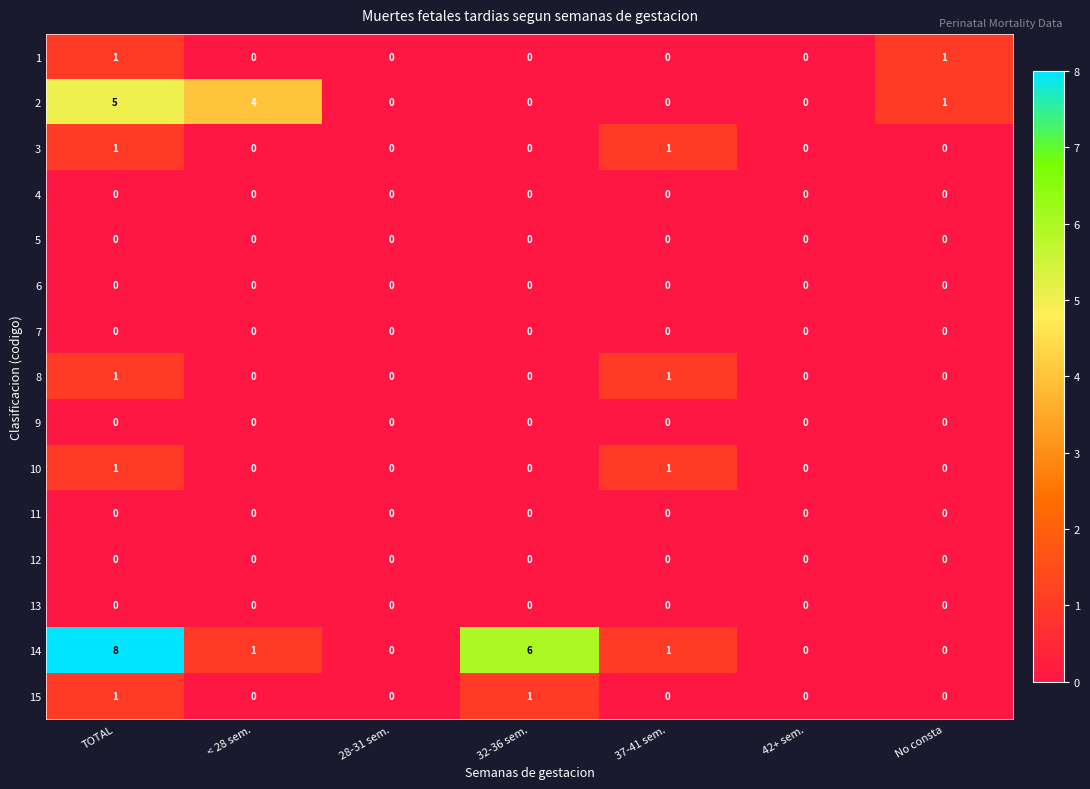

How many data points does each series have?

7